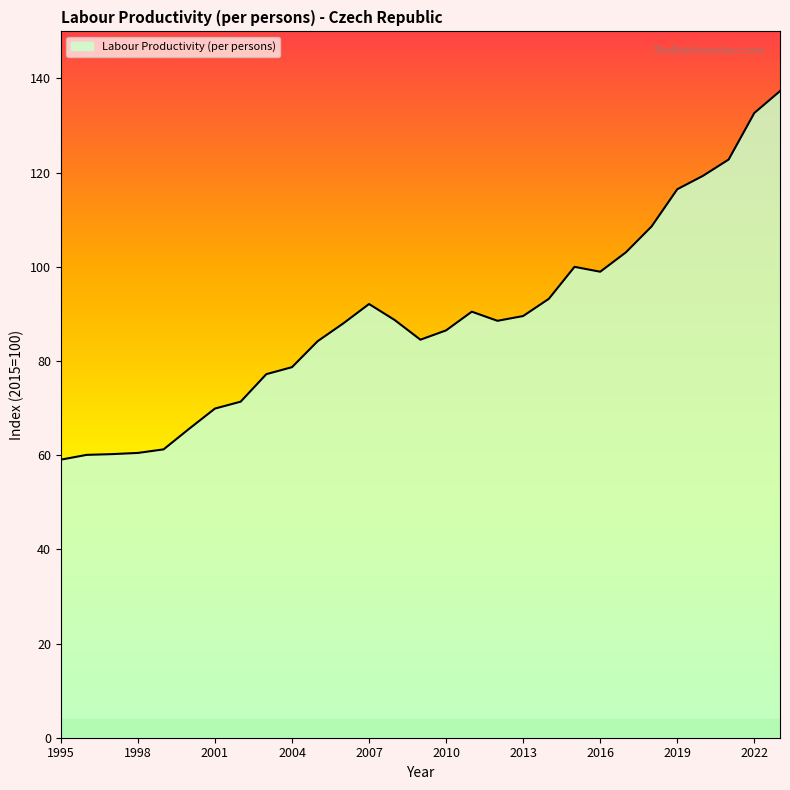

How many distinct data groups are displayed?

1